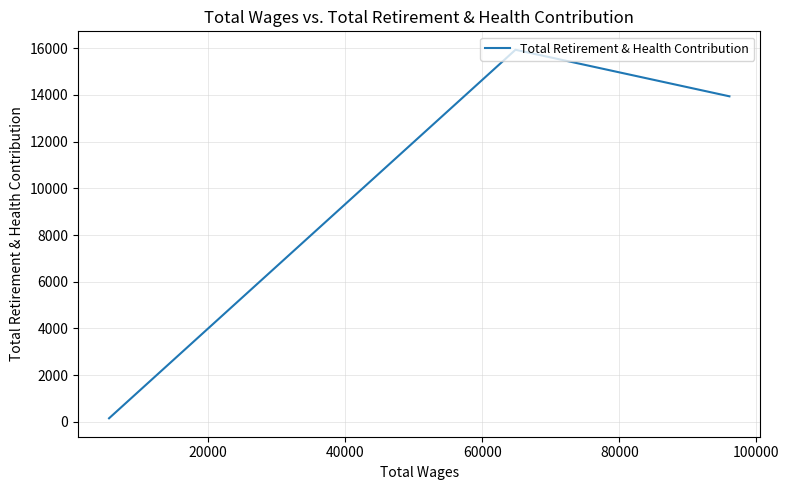

Is this an area chart (filled region under the line)?

No